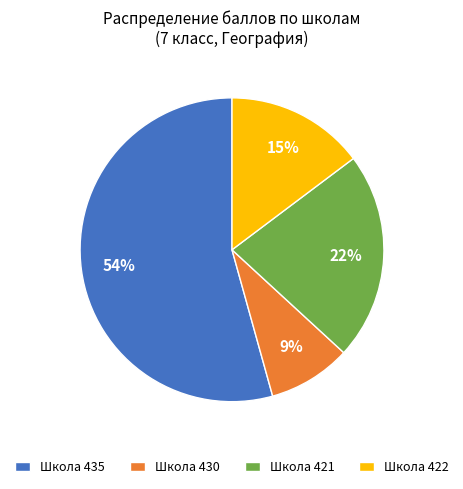

Combined, do Школа 421 and Школа 430 account for over 50%?

No